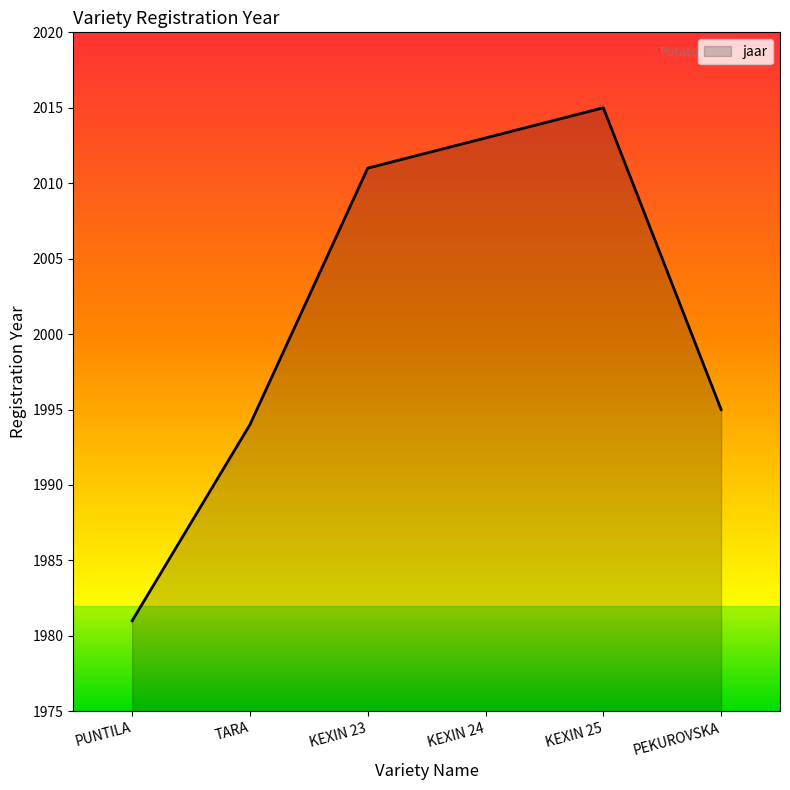

Count the number of data series in this chart.

1